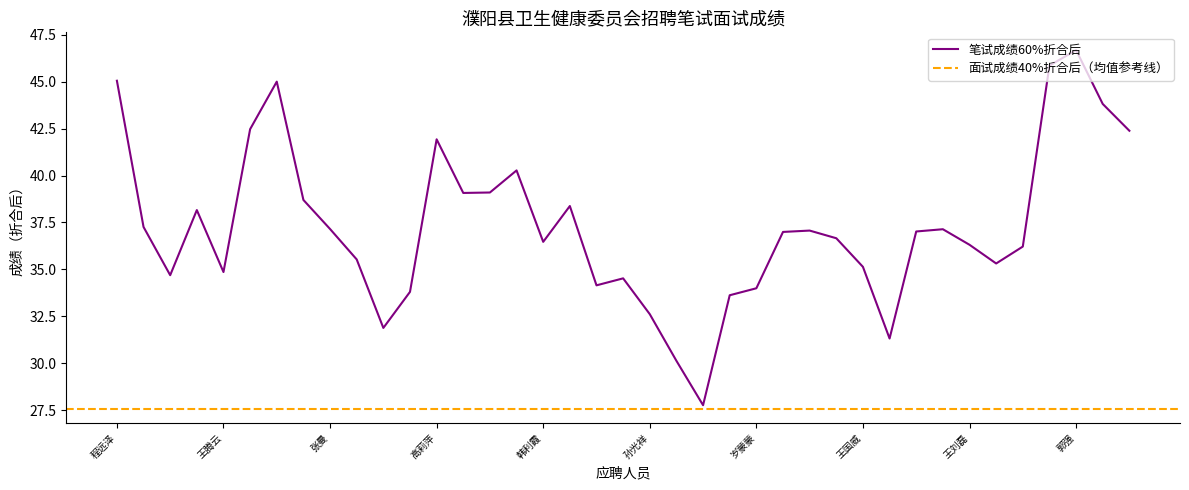

Where is the first local maximum?

王慧方